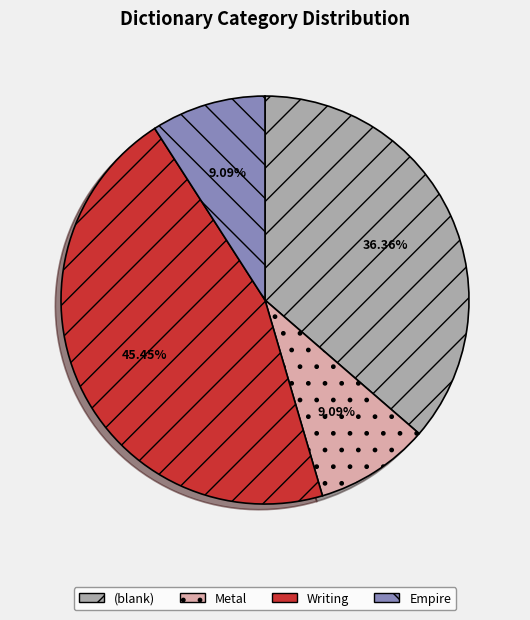

What is the ratio of the value at Writing to the value at Metal?

5.0